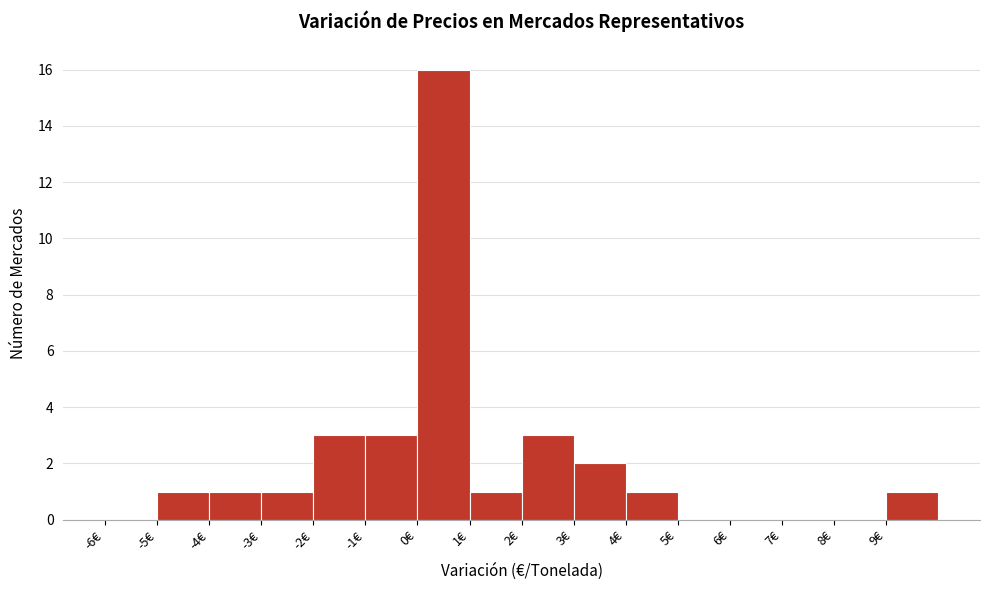

Which range on the x-axis has the tallest bar?

0 to 1